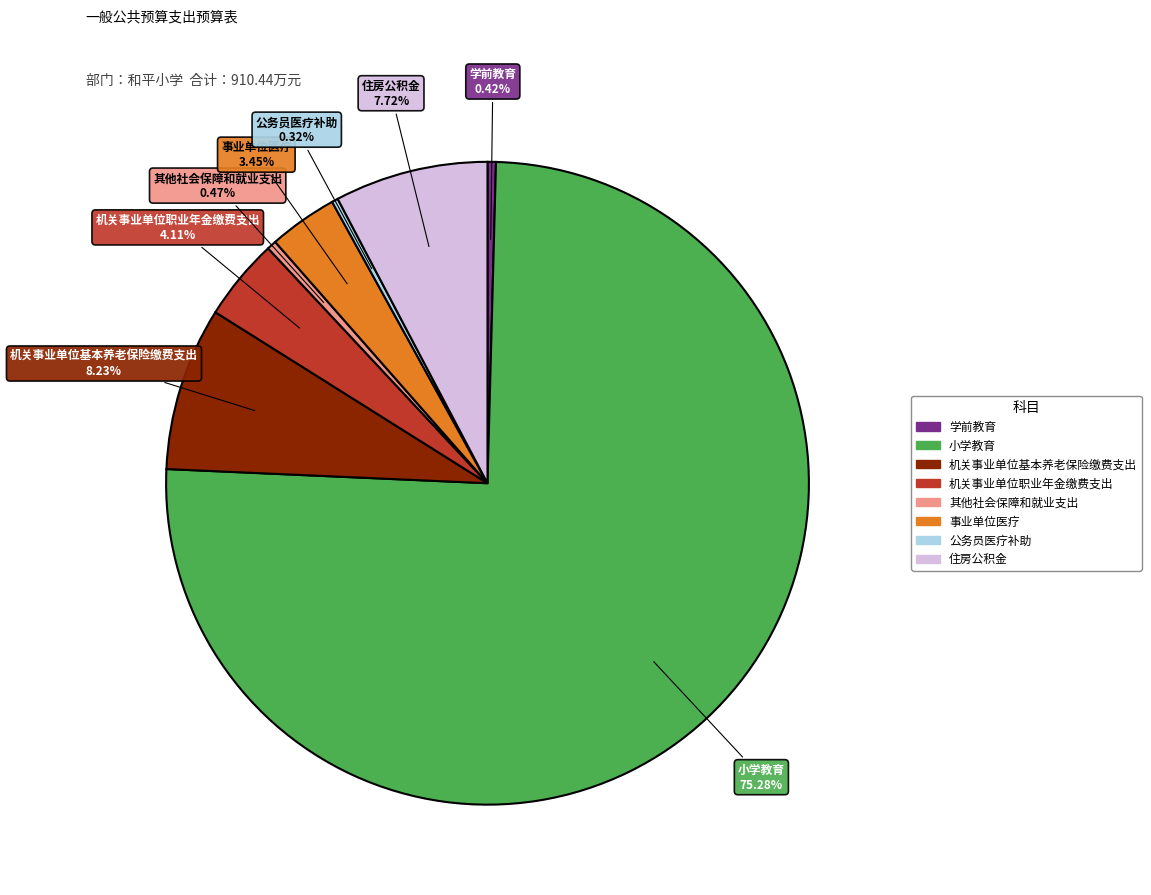

To the nearest percent, what is the combined percentage of 事业单位医疗 and 住房公积金?

11%